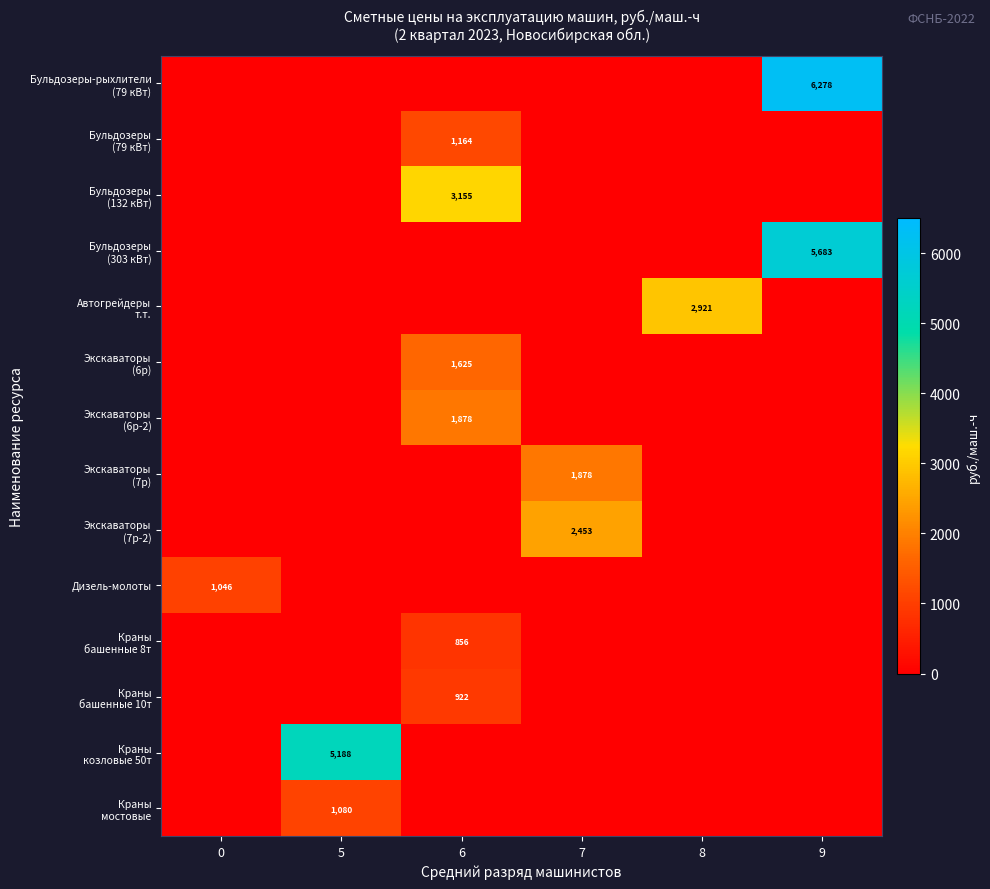

True or false: Экскаваторы (7р) has a value of 0.0 at 0.

True